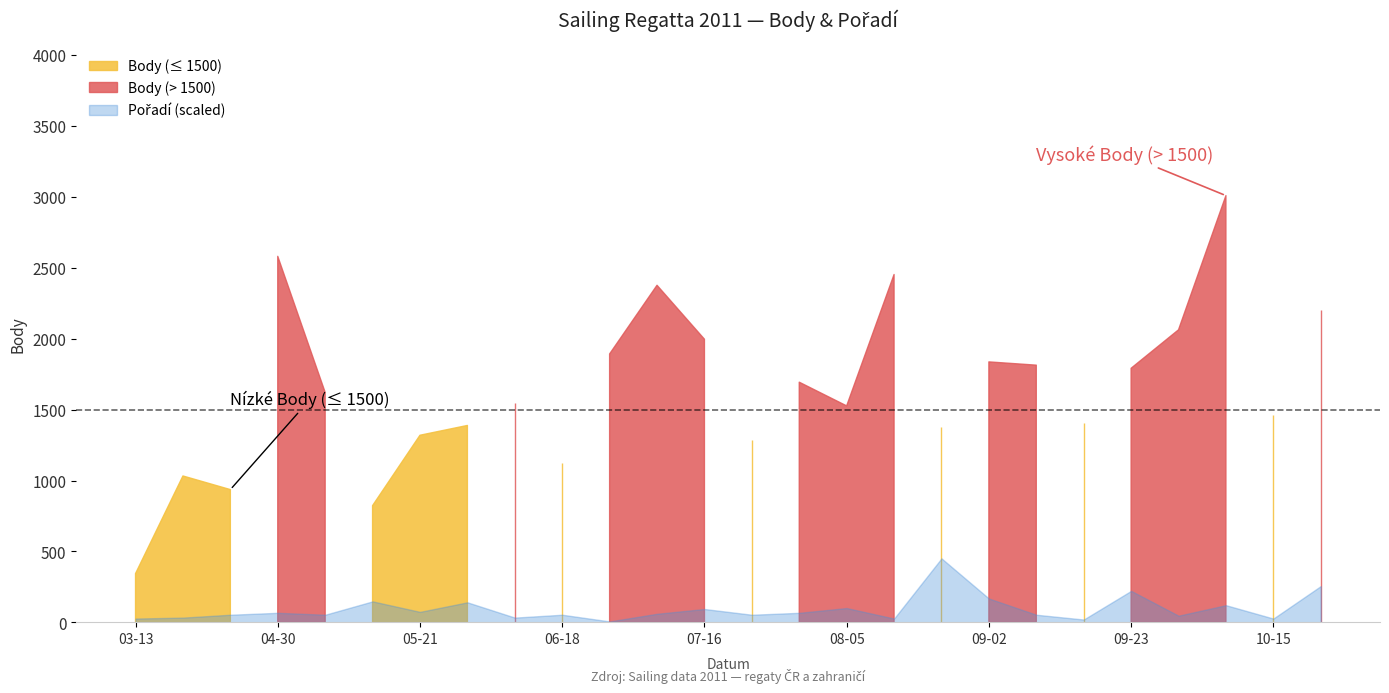

Rank the categories by Body value from highest to lowest.

2011-10-07, 2011-04-30, 2011-08-13, 2011-07-09, 2011-10-22, 2011-10-01, 2011-07-16, 2011-06-25, 2011-09-02, 2011-09-10, 2011-09-23, 2011-07-28, 2011-05-07, 2011-06-04, 2011-08-05, 2011-10-15, 2011-09-17, 2011-05-28, 2011-08-18, 2011-05-21, 2011-07-23, 2011-06-18, 2011-04-10, 2011-04-23, 2011-05-14, 2011-03-13